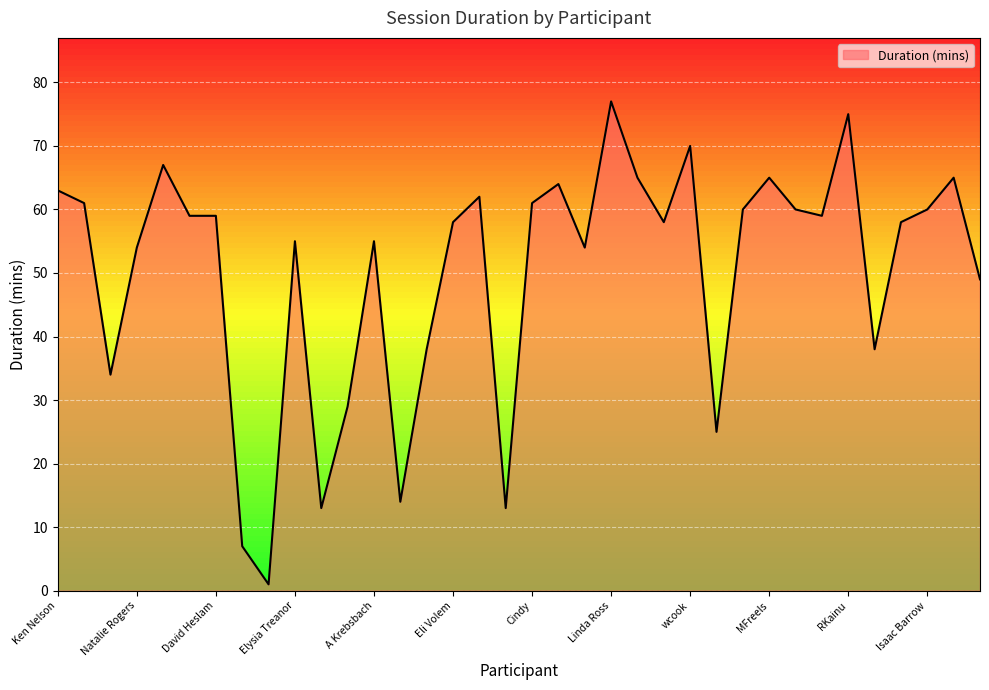

What is the difference between the maximum and minimum values?

76